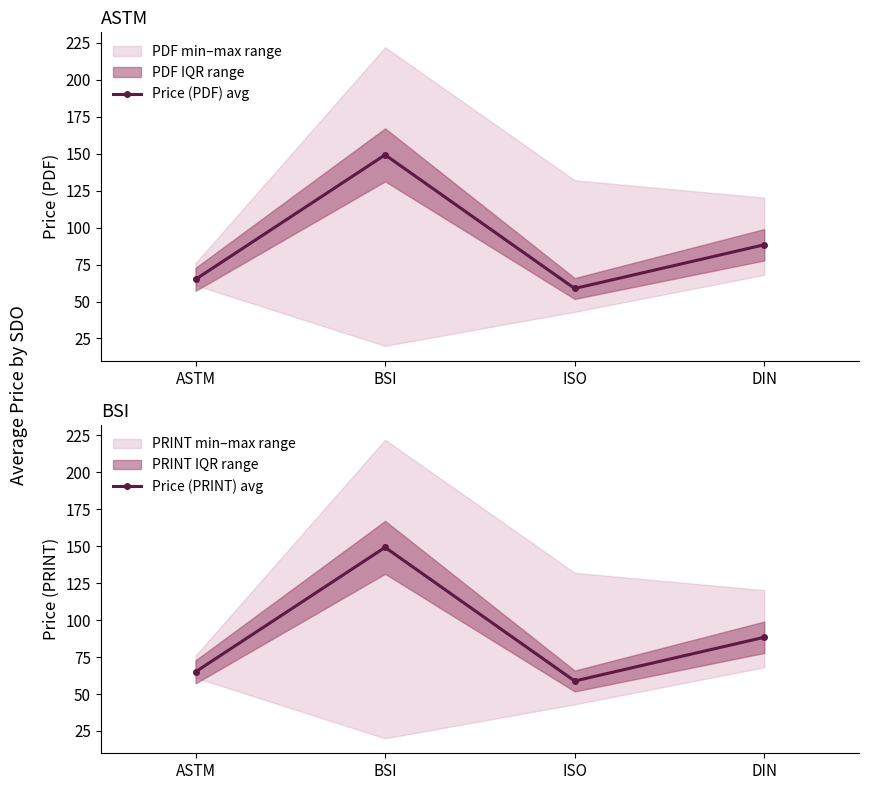

Which series changed the most between ISO and DIN?

Price (PDF) avg